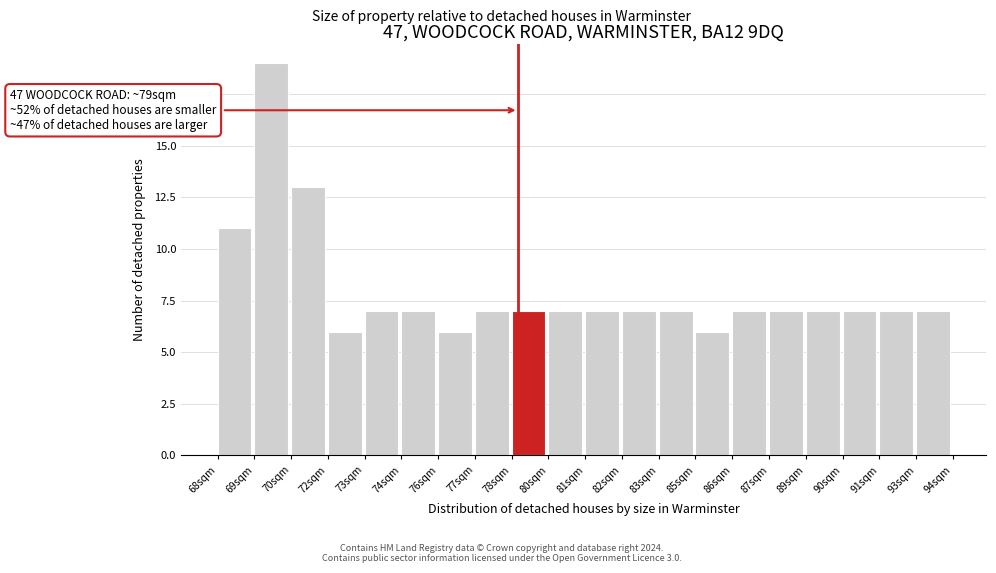

Reading left to right, list all the values displayed in this chart.

11	19	13	6	7	7	6	7	7	7	7	7	7	6	7	7	7	7	7	7